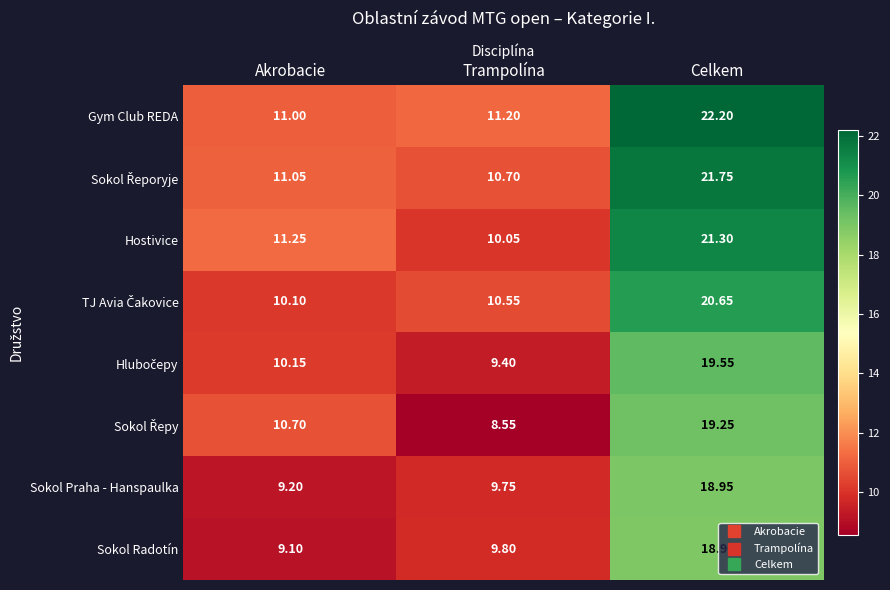

Which series has the largest total across all categories?

Gym Club REDA